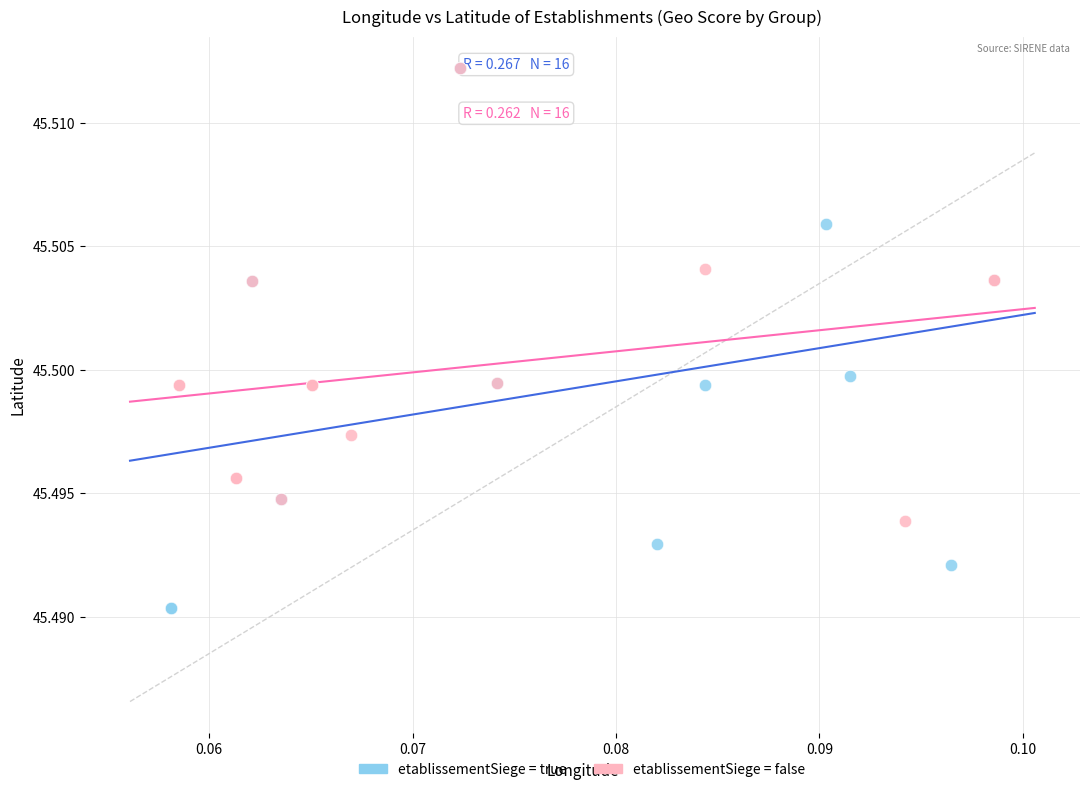

Which series reaches the minimum Y coordinate?

etablissementSiege = true